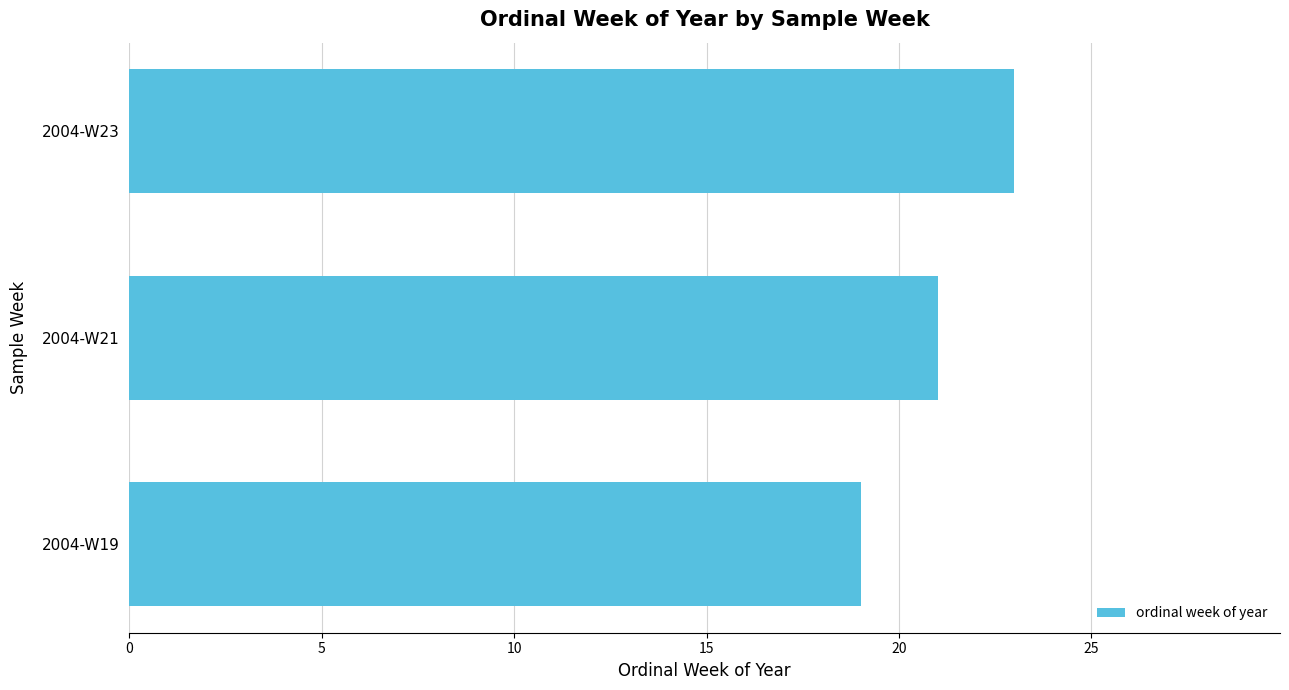

The value at 2004-W21 is 21. True or false?

True